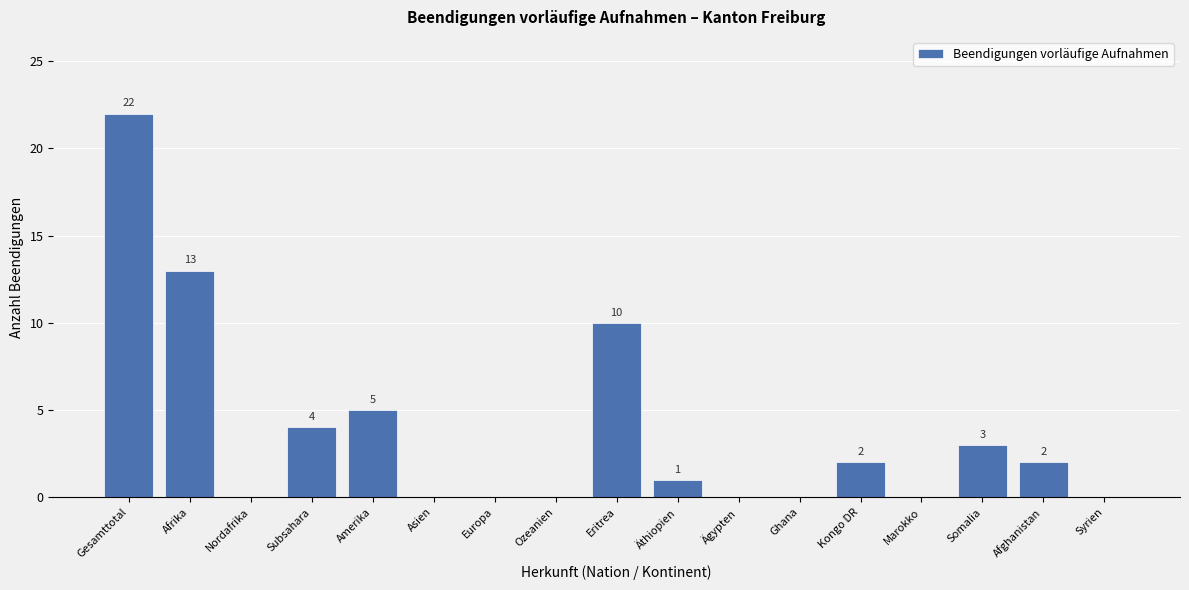

Reading left to right, transcribe all the data shown in this chart.

Gesamttotal=22	Afrika=13	Nordafrika=0	Subsahara=4	Amerika=5	Asien=0	Europa=0	Ozeanien=0	Eritrea=10	Äthiopien=1	Ägypten=0	Ghana=0	Kongo DR=2	Marokko=0	Somalia=3	Afghanistan=2	Syrien=0